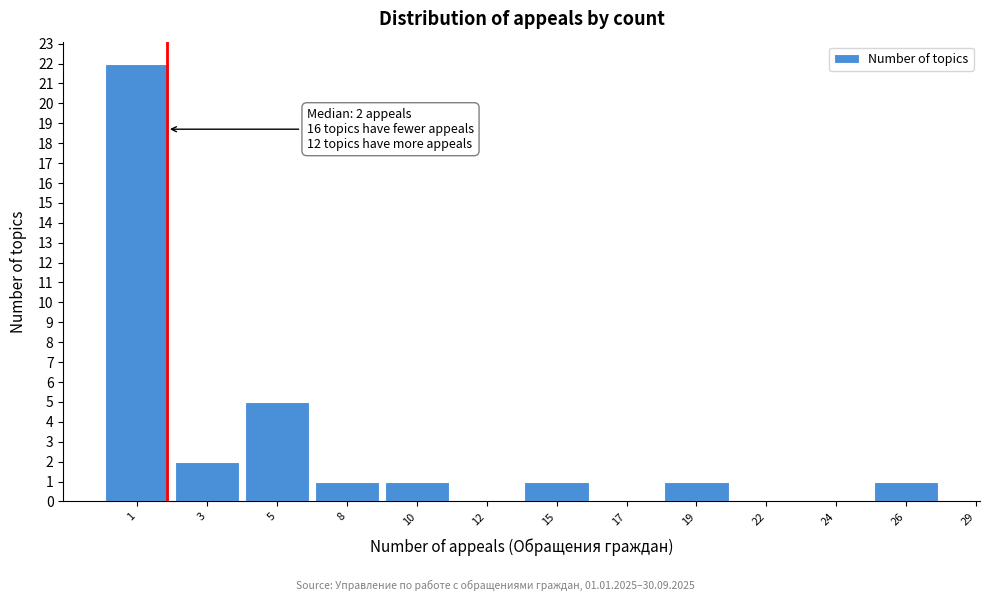

Reading left to right, extract all data points from this chart.

1=22	3=2	5=5	8=1	10=1	12=0	15=1	17=0	19=1	22=0	24=0	26=1